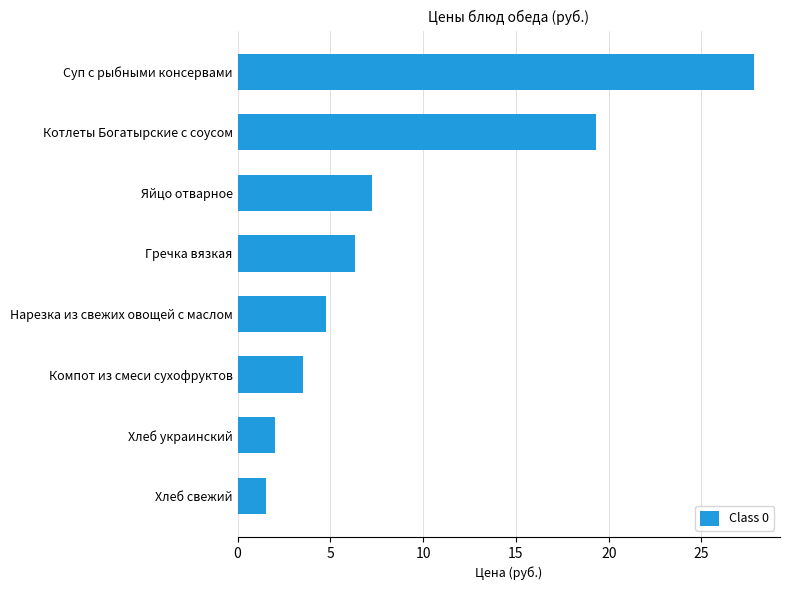

What is the difference between the maximum and second lowest values?

25.8